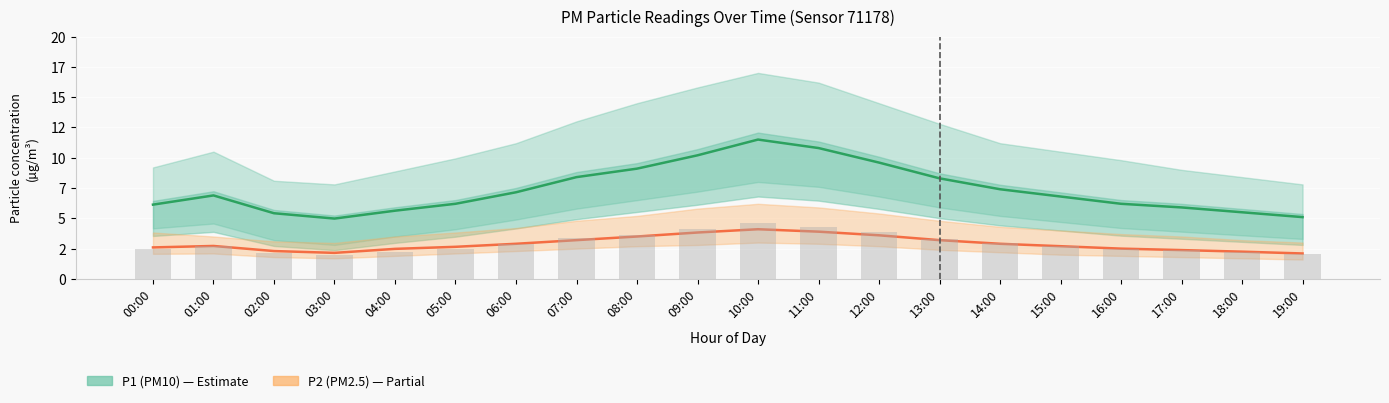

Are the bars horizontal?

No